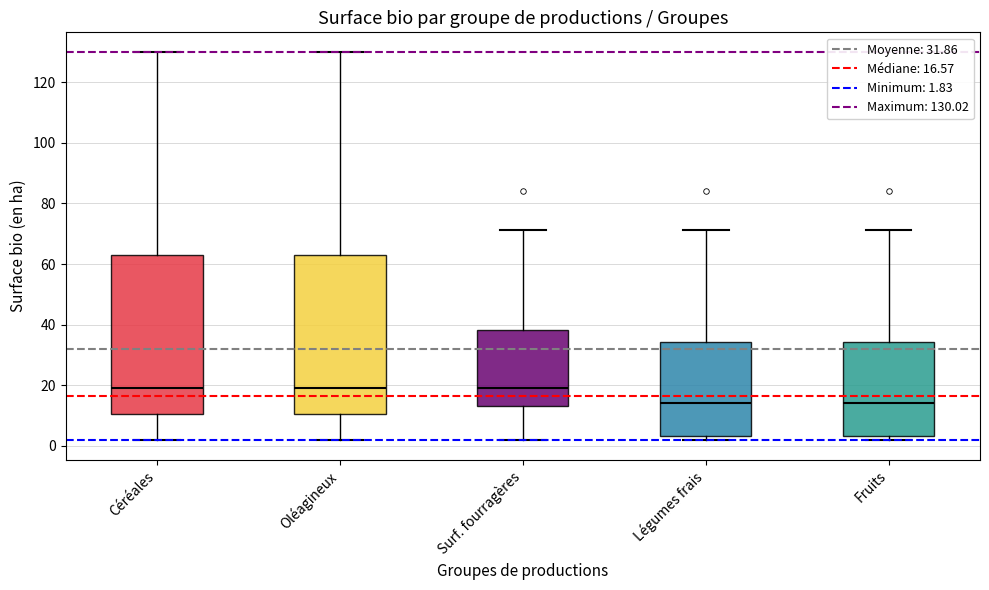

Reading left to right, transcribe this box plot: for each box, give where its median line is, the range the box spans, and where its two whiskers end, as read against the y-axis. The values are not printed on the chart, so give them approximately, as read against the axis.

Céréales: median 20, box 10 to 64, whiskers 2 to 130
Oléagineux: median 20, box 10 to 64, whiskers 2 to 130
Surf. fourragères: median 20, box 14 to 38, whiskers 2 to 72
Légumes frais: median 14, box 4 to 34, whiskers 2 to 72
Fruits: median 14, box 4 to 34, whiskers 2 to 72